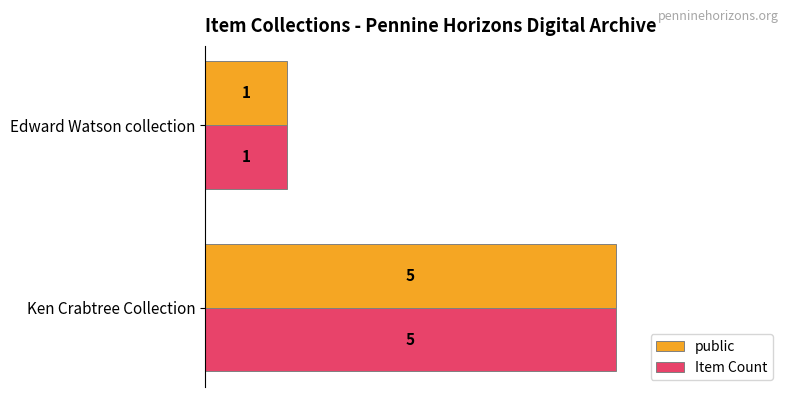

How many values in the Item Count series are below 5?

1